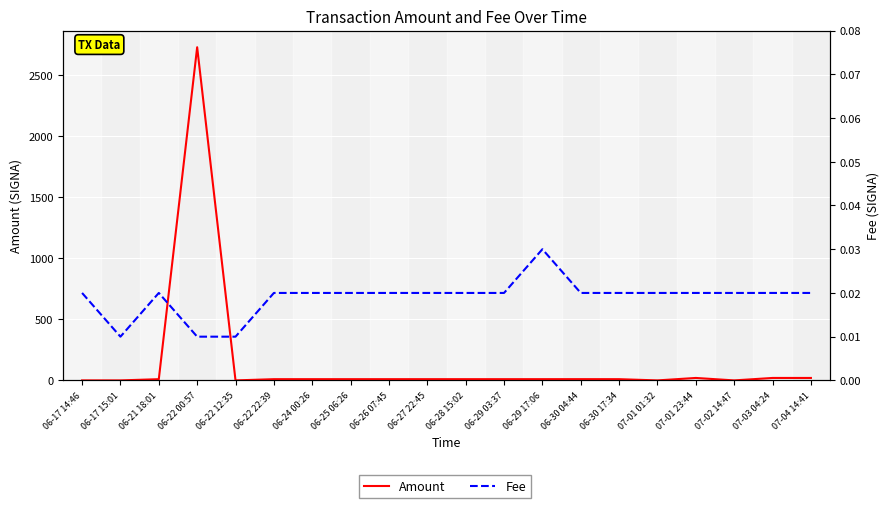

True or false: Fee and Amount cross at least once.

True